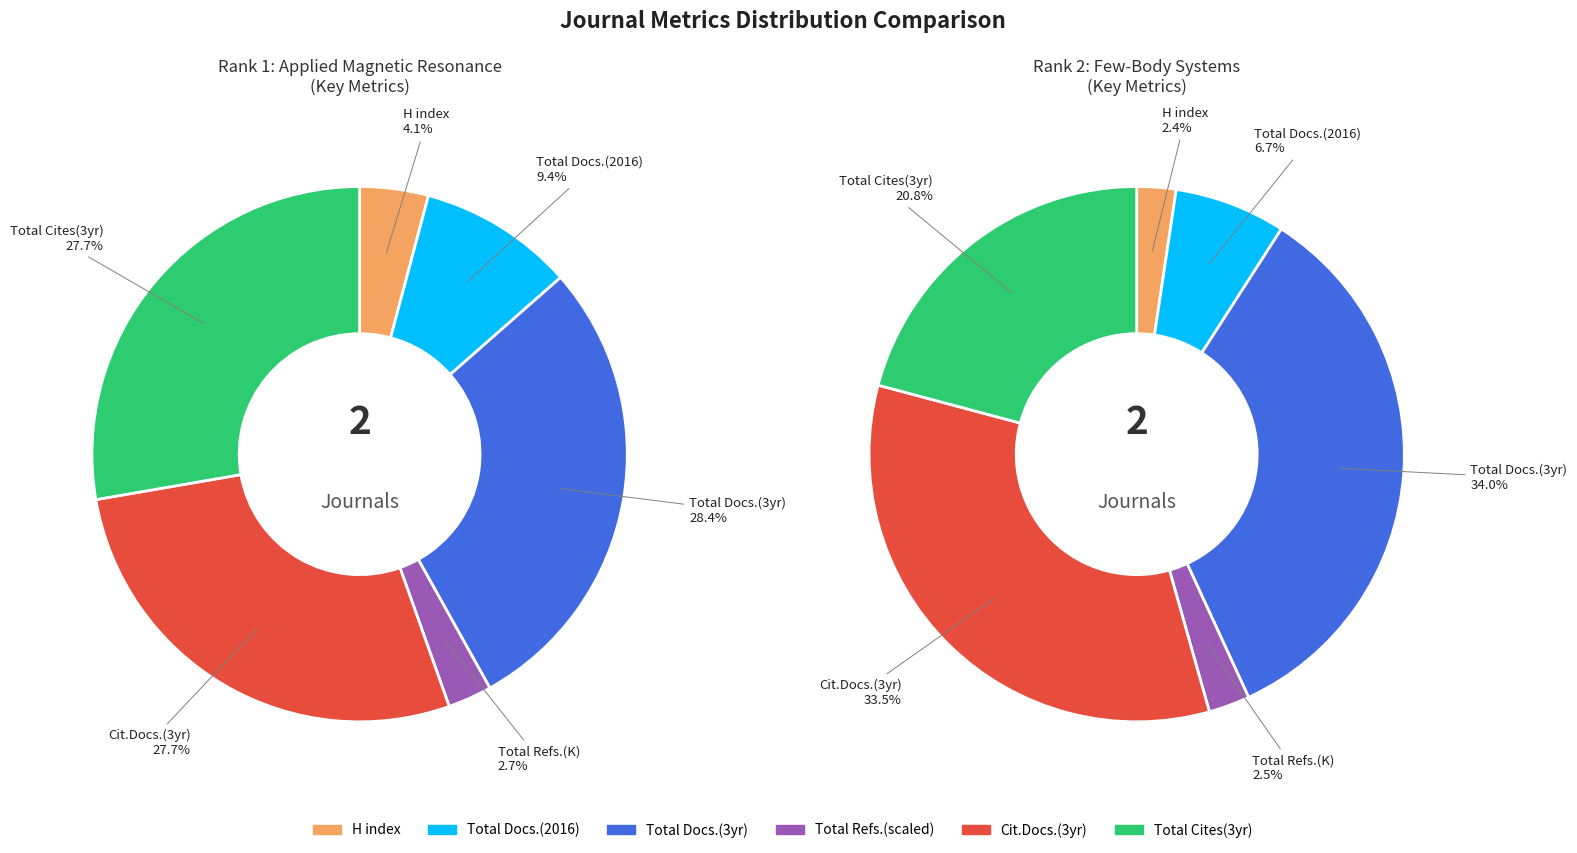

Is it true that Applied Magnetic Resonance is 31% of the pie?

False